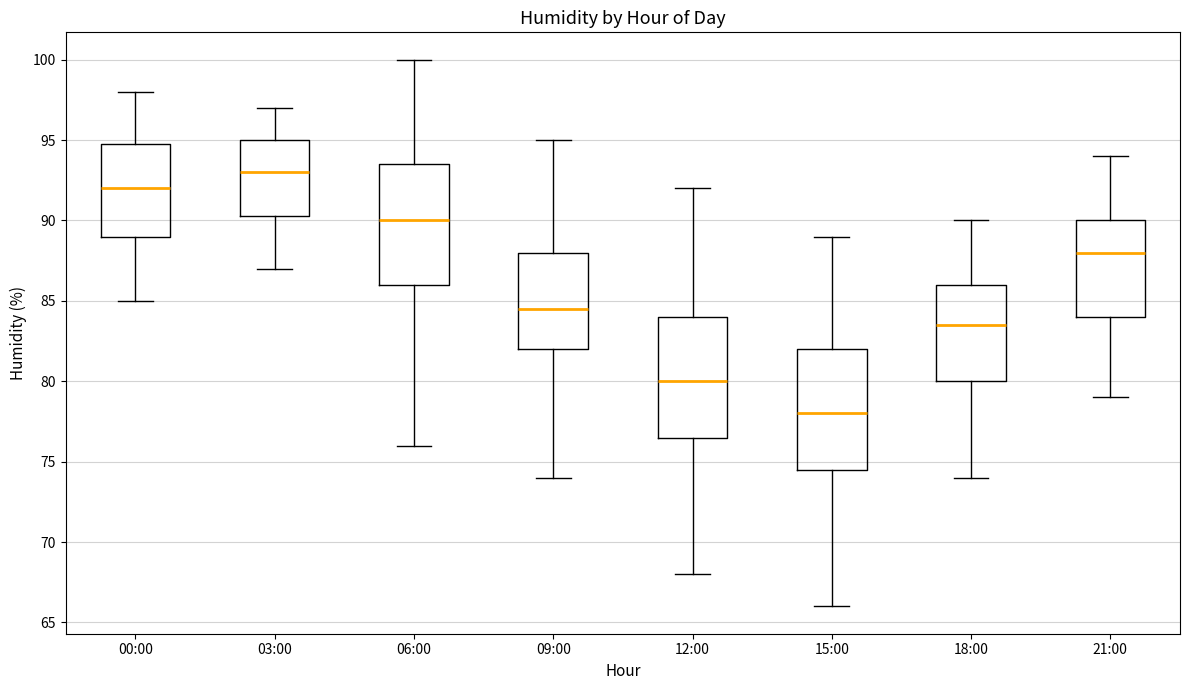

Where is the lower edge of the box for 15:00 on the y-axis? The values are not printed on the chart, so give them approximately, as read against the axis.

74.5